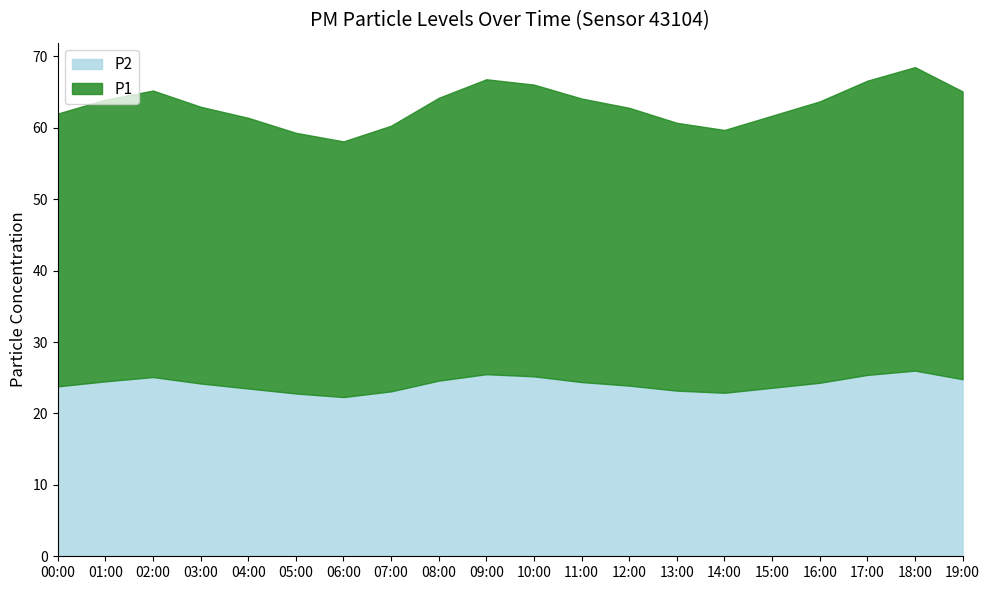

Reading left to right, extract all data points from this chart.

P1: 38.2	39.5	40.1	38.8	37.9	36.5	35.8	37.2	39.6	41.3	40.9	39.7	38.9	37.5	36.8	38.1	39.4	41.2	42.5	40.3
P2: 23.8	24.5	25.1	24.2	23.5	22.8	22.3	23.1	24.6	25.5	25.2	24.4	23.9	23.2	22.9	23.6	24.3	25.4	26.0	24.8